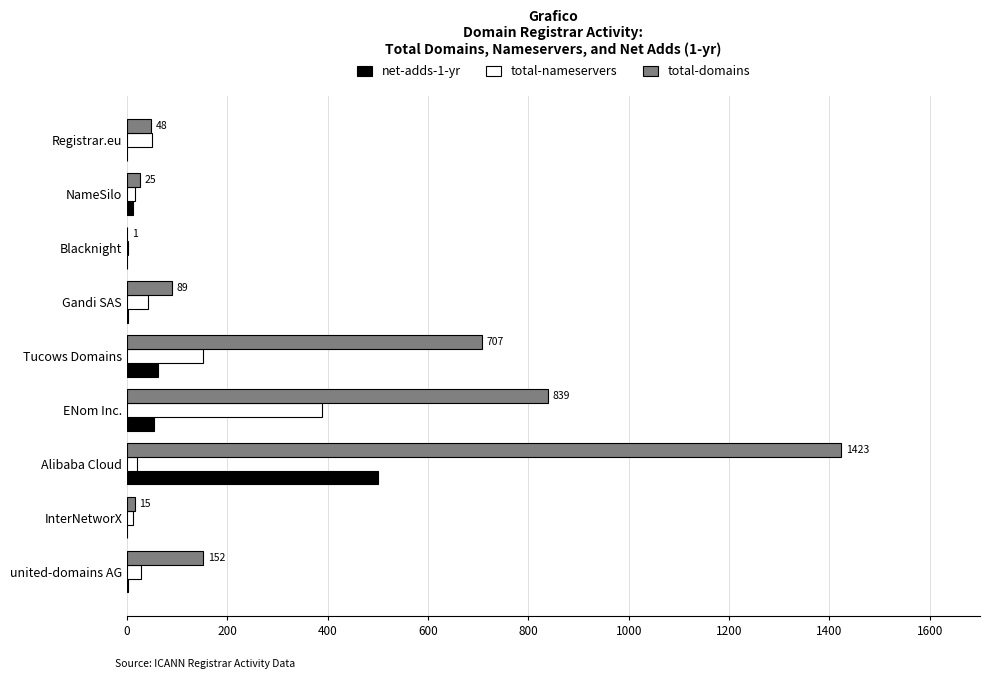

Count the number of categories in the chart.

9